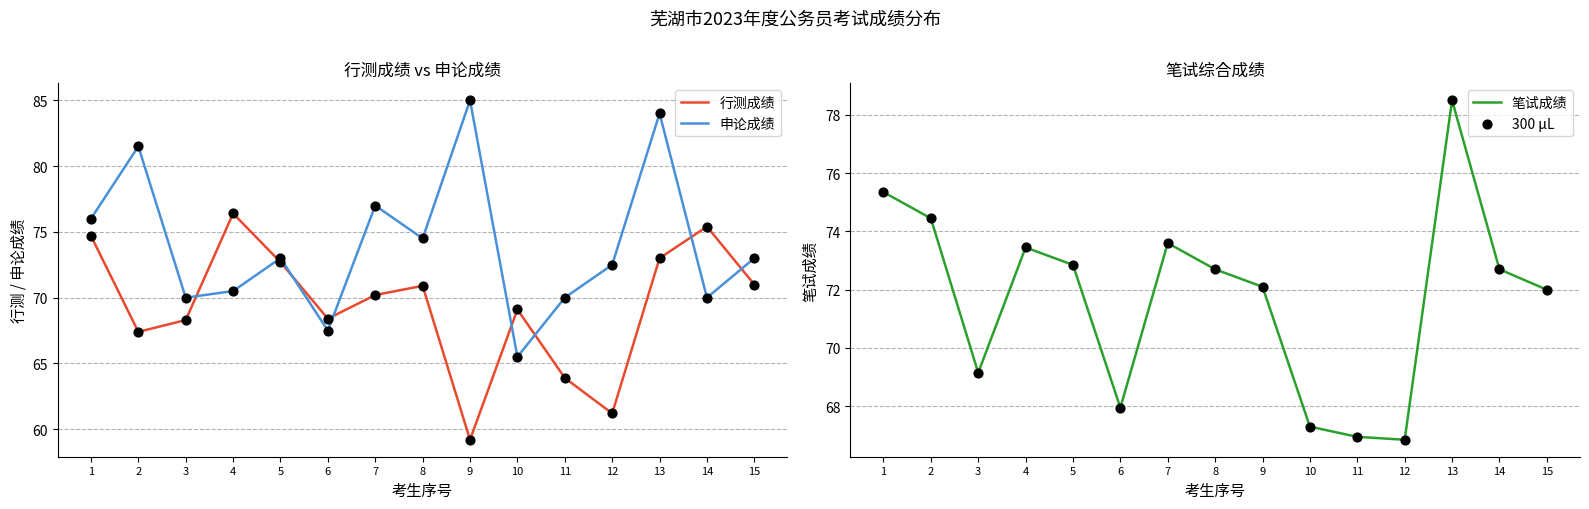

Which series has the largest Y range (max minus min)?

申论成绩